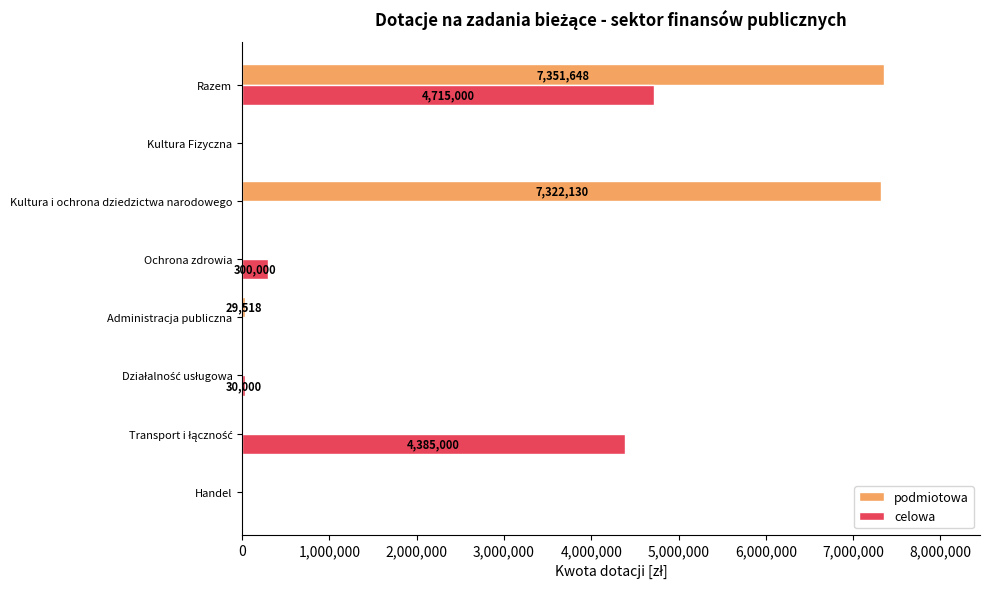

What is the greatest value displayed?

7351648